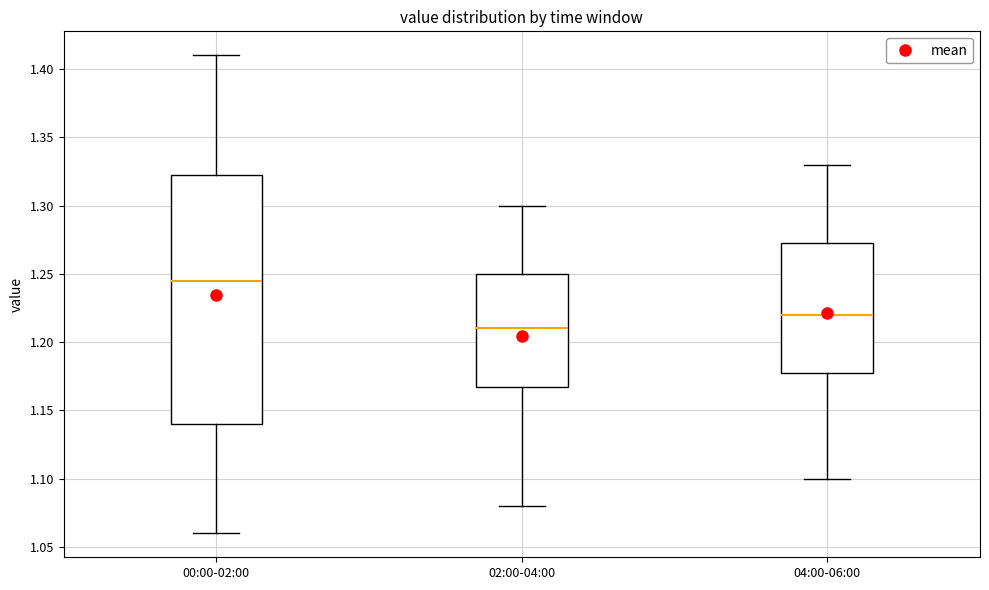

Which box has the lowest median line?

02:00-04:00